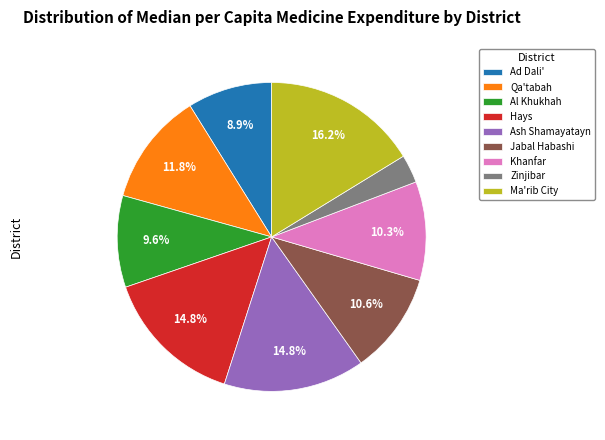

The Ad Dali' slice represents 9% of the pie. True or false?

True